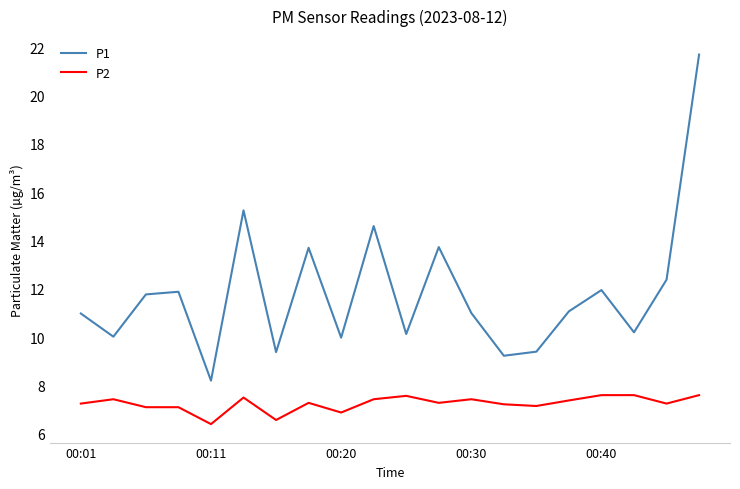

True or false: P2 and P1 cross at least once.

False